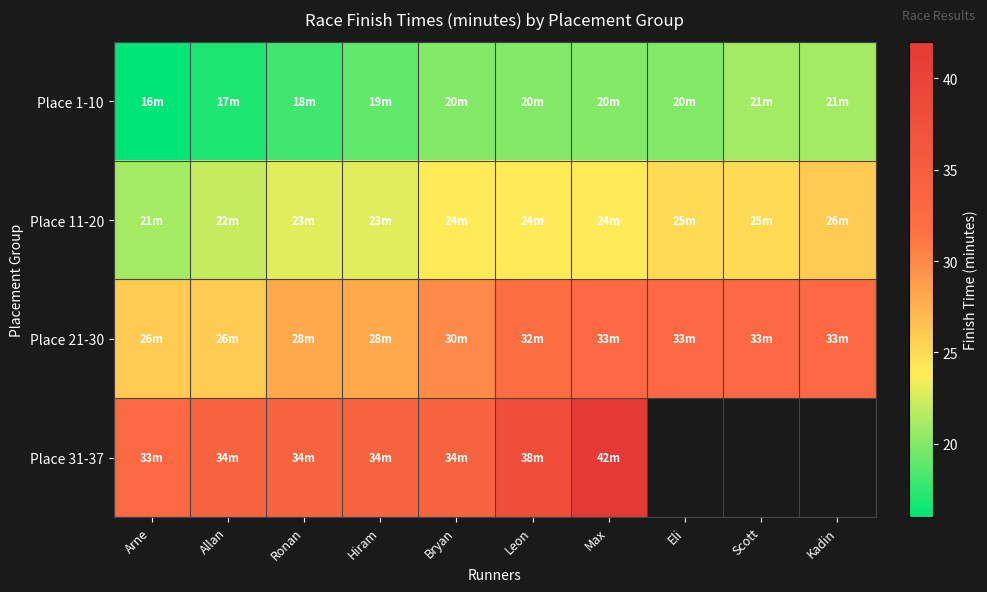

Which series has the largest total across all categories?

Place 21-30